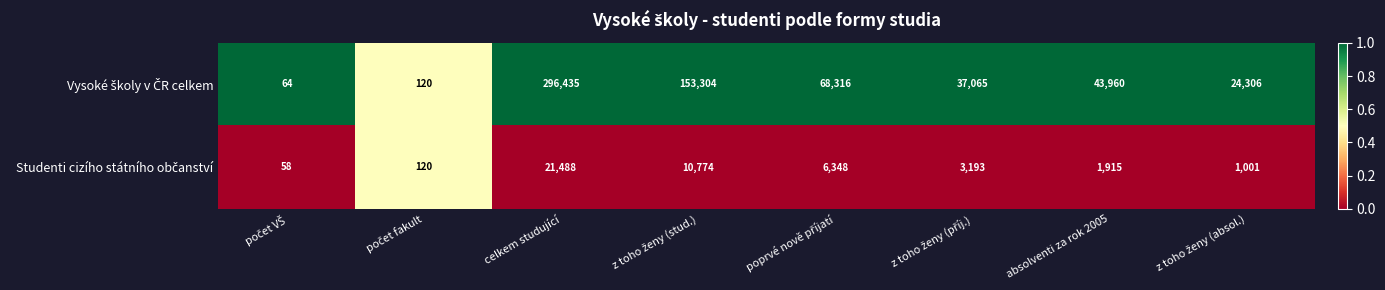

Which category has the highest value across all series?

celkem studující